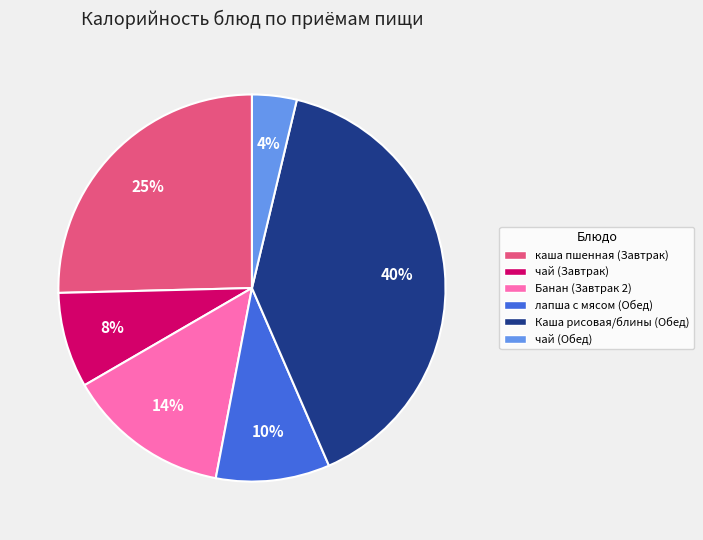

Which slice is the smallest?

чай (Обед)